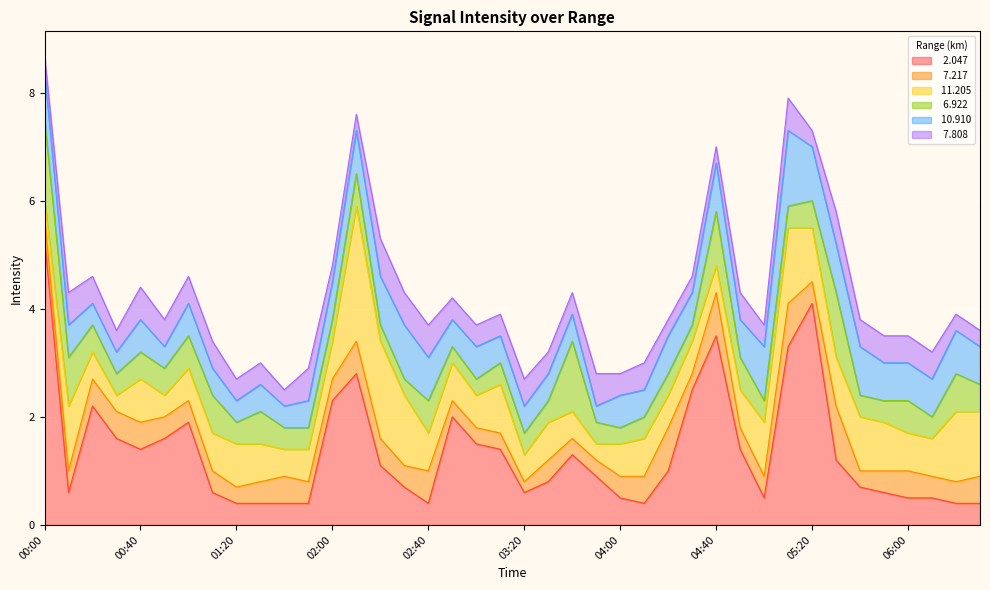

At which category does  11.205 reach its first local valley?

00:30